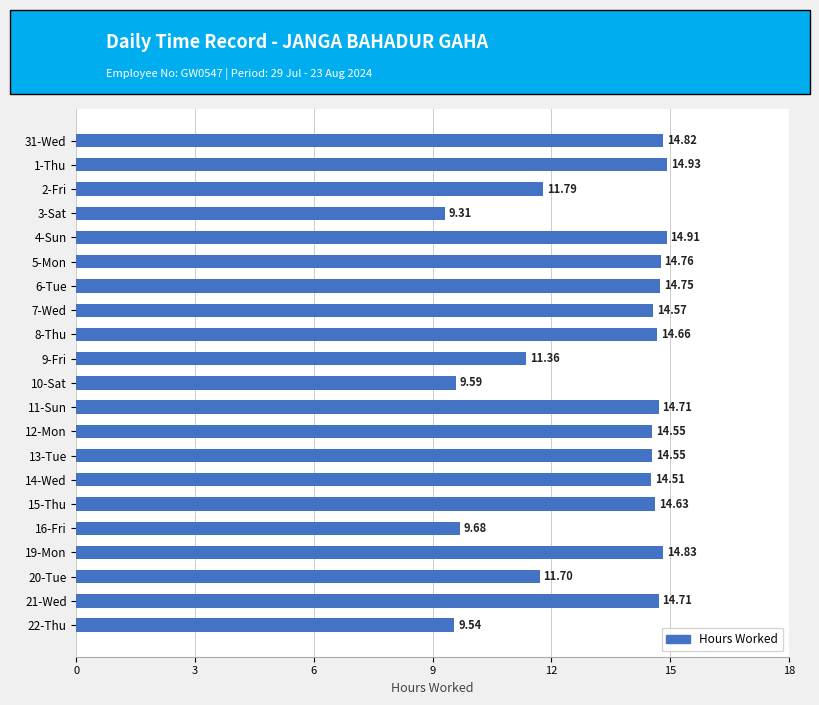

Approximately how many times larger is the value at 3-Sat compared to 20-Tue?

0.8